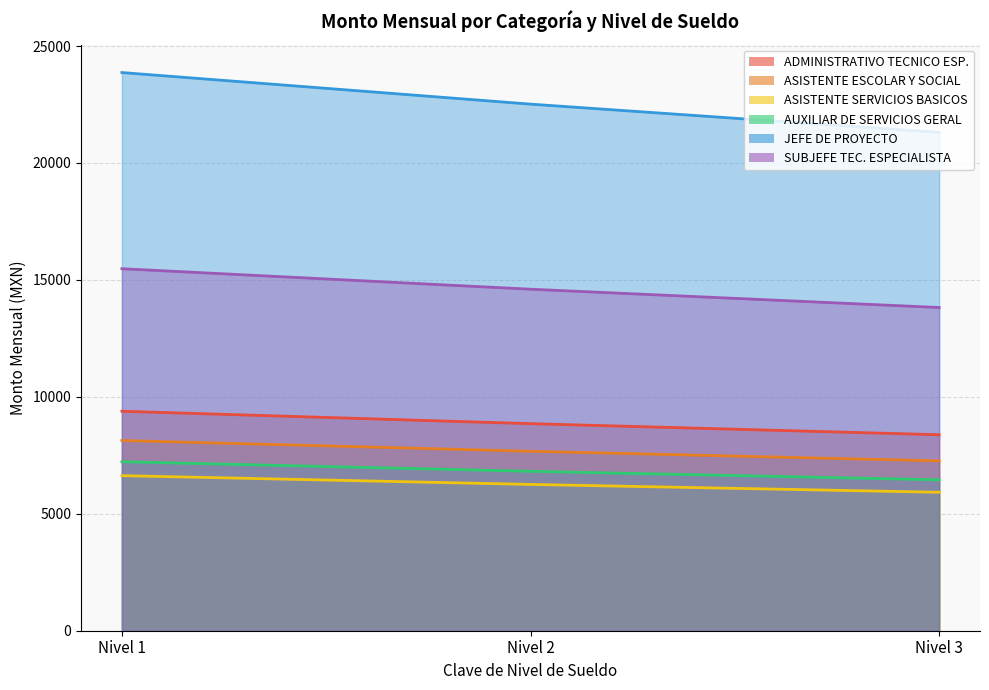

What is the value of the ASISTENTE SERVICIOS BASICOS point at the 1st from the left?

6630.0